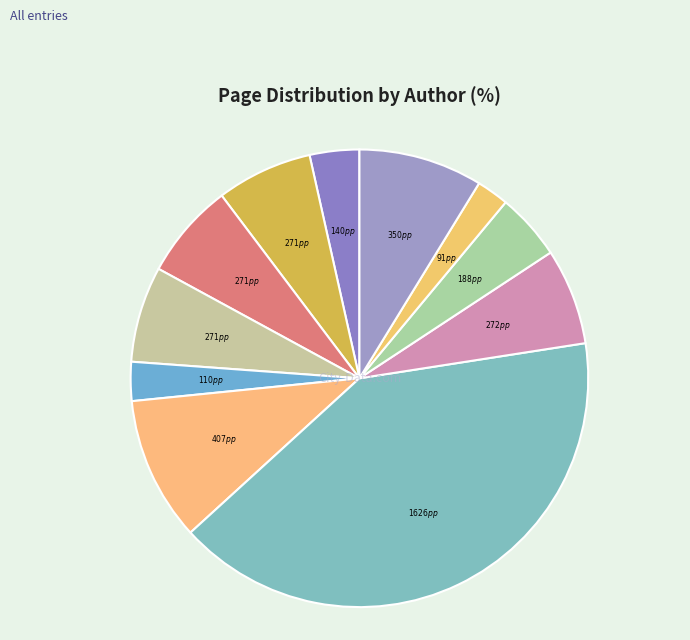

How many segments does this pie chart have?

11